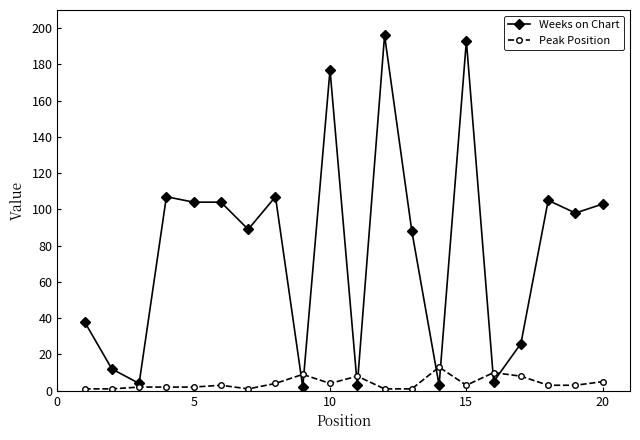

What is the average value of the Weeks on Chart series?

78